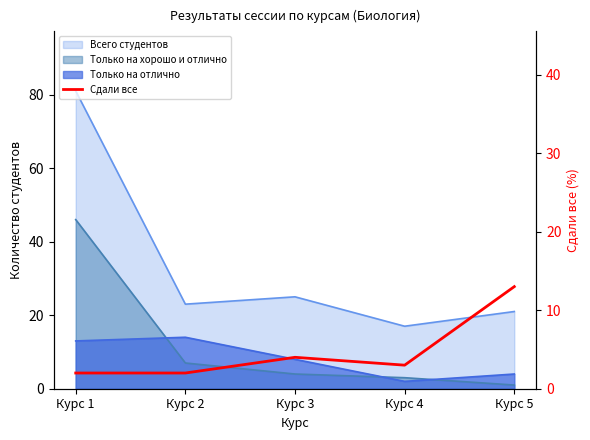

What is the ratio of the value at Курс 4 to the value at Курс 3?

0.8